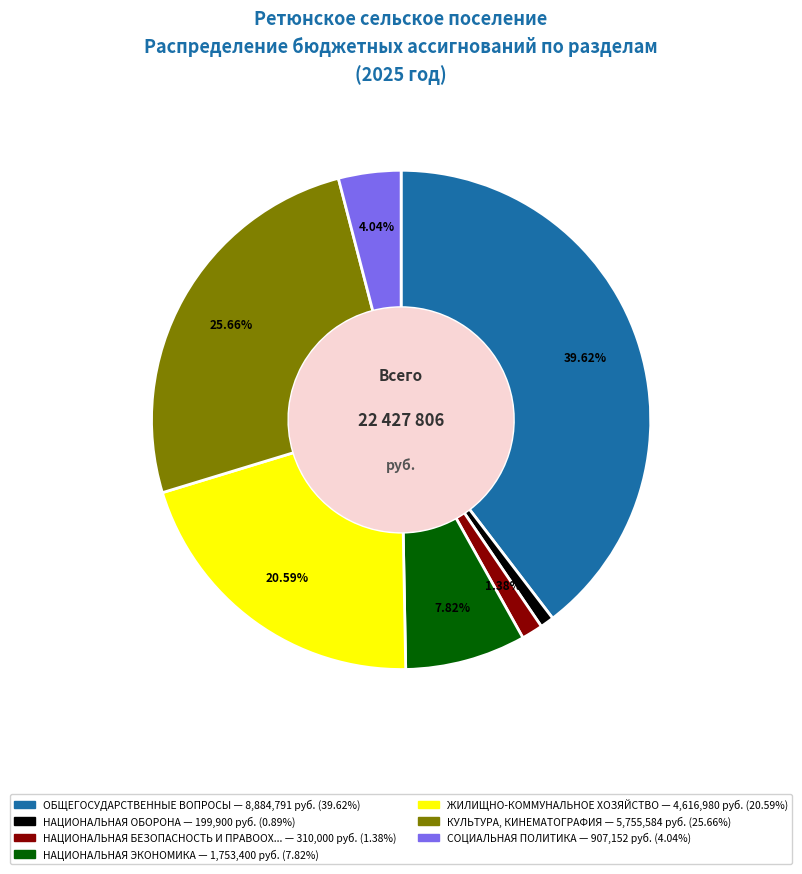

Does any single category account for the majority?

No